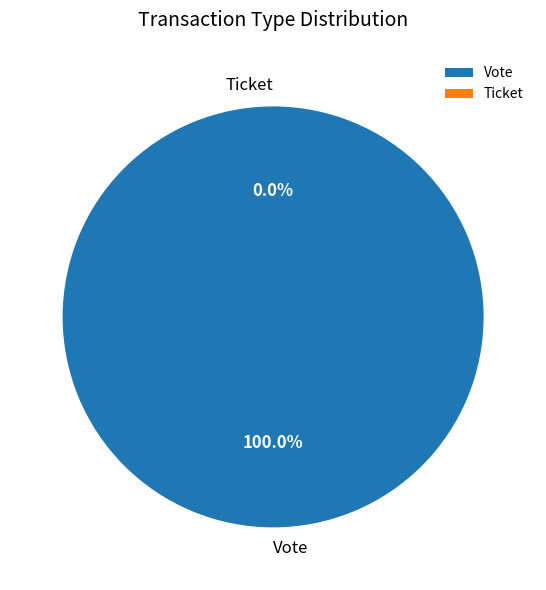

What is the change in value from Vote to Ticket?

-1